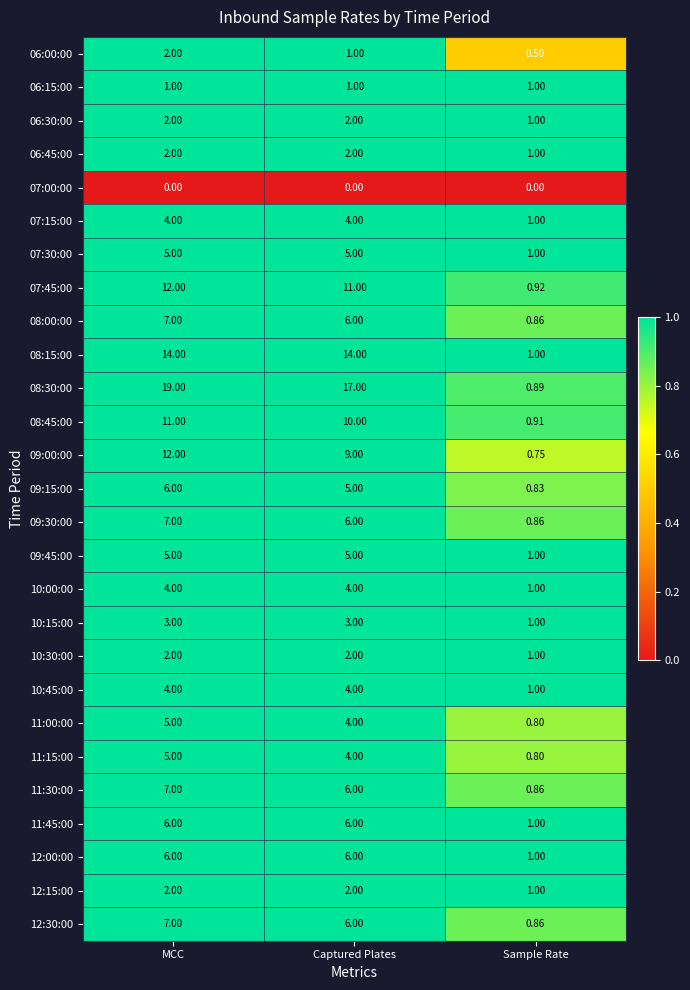

Which category has the highest value across all series?

MCC